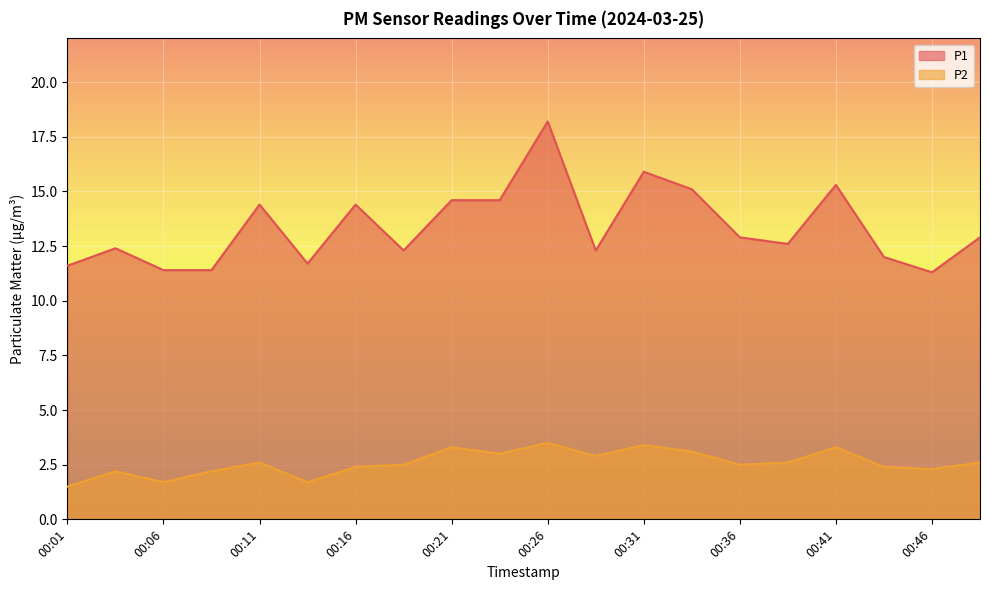

List the labels in order of P1 value, smallest first.

00:46, 00:06, 00:09, 00:01, 00:14, 00:43, 00:19, 00:29, 00:04, 00:38, 00:36, 00:48, 00:11, 00:16, 00:21, 00:24, 00:33, 00:41, 00:31, 00:26